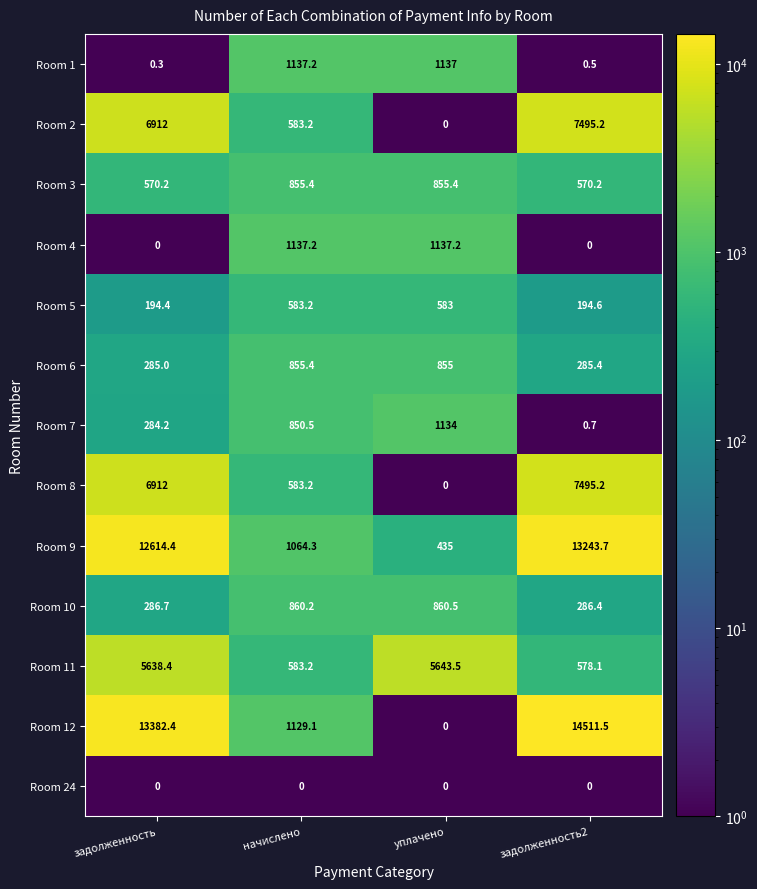

Is it true that Room 4 equals 0.0 at задолженность2?

True